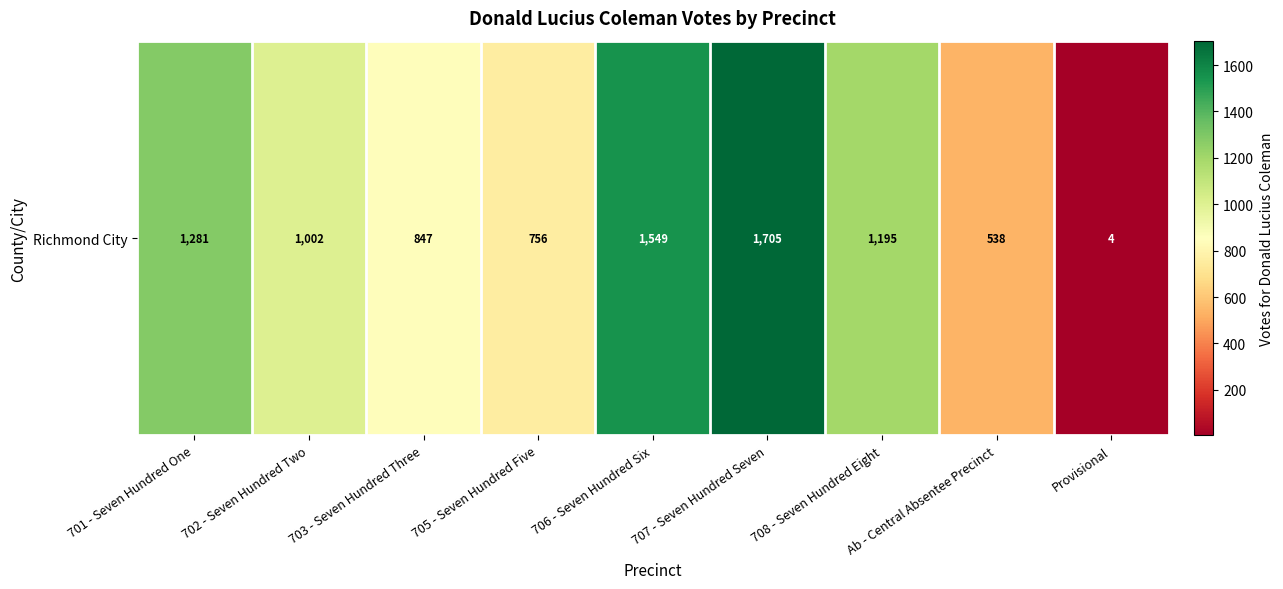

Approximately how many times larger is the value at 707 - Seven Hundred Seven compared to Provisional?

426.2